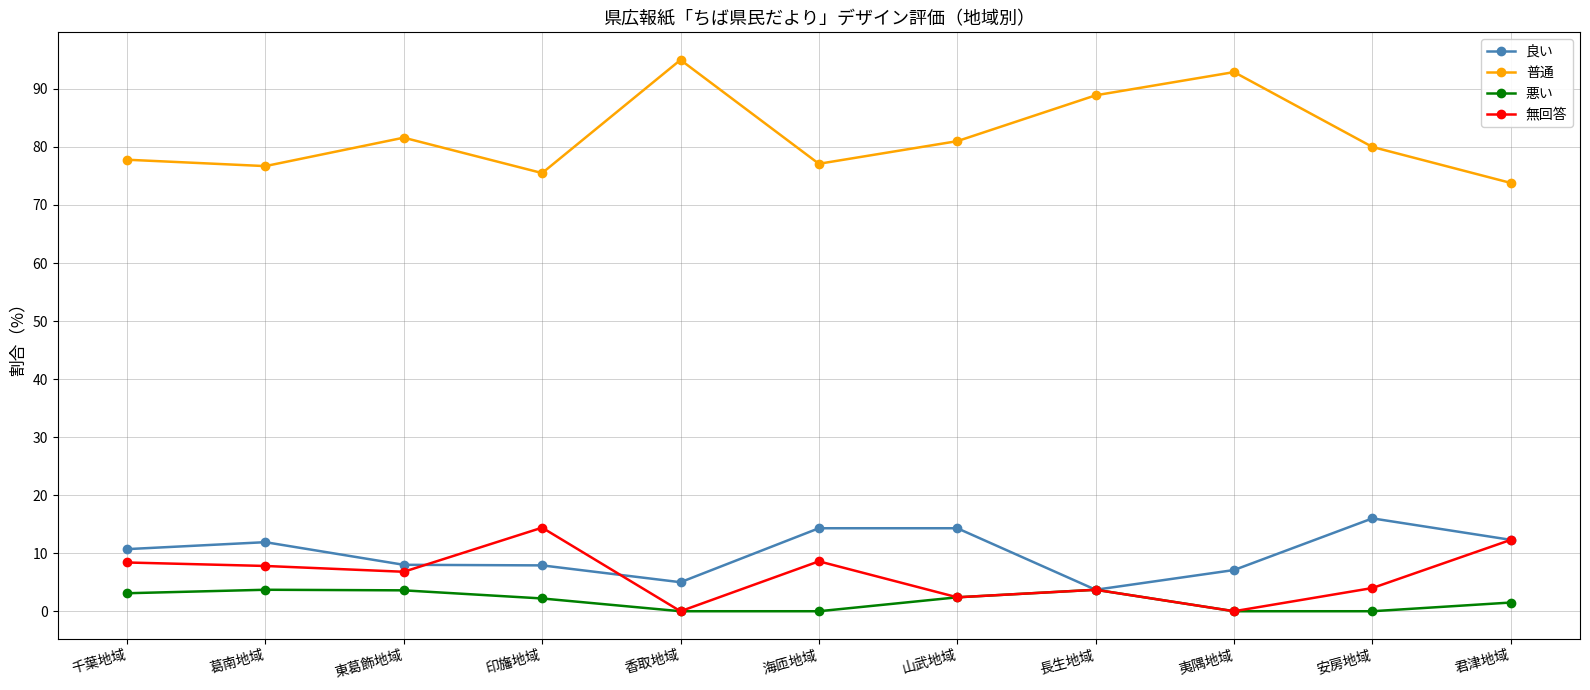

The value of 無回答 at 東葛飾地域 is 10.8. True or false?

False